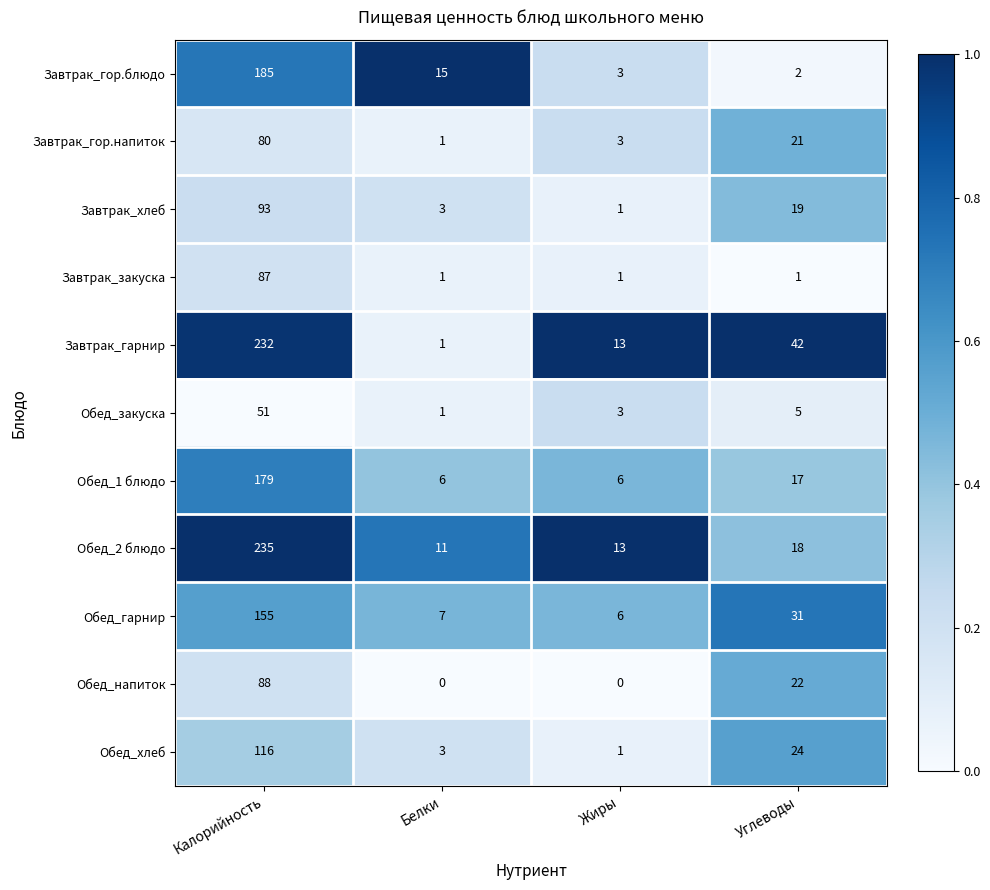

What is the maximum value for Обед_хлеб?

116